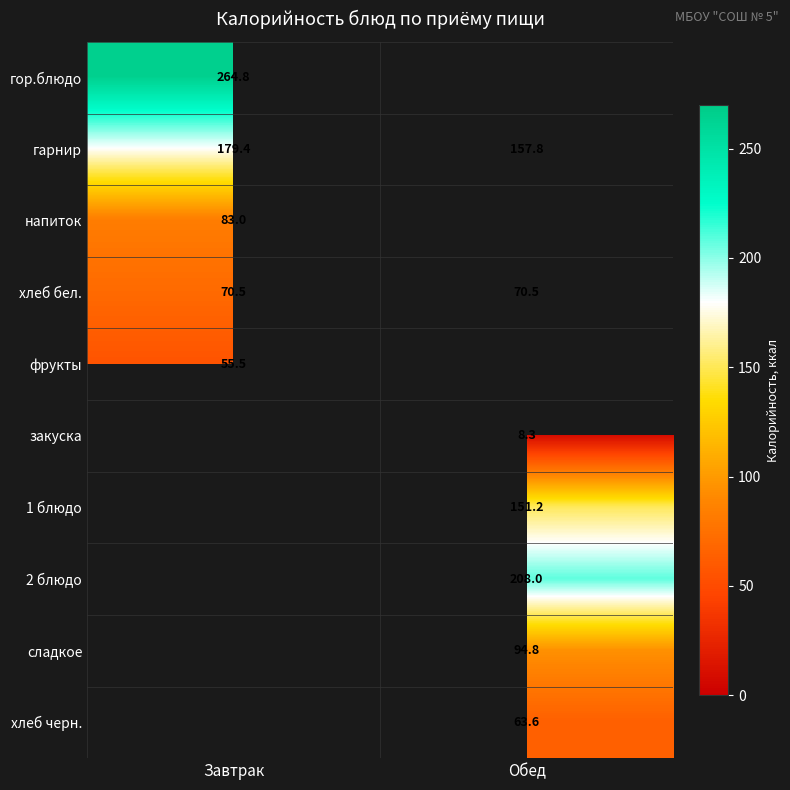

What is the highest value of the фрукты series?

55.5